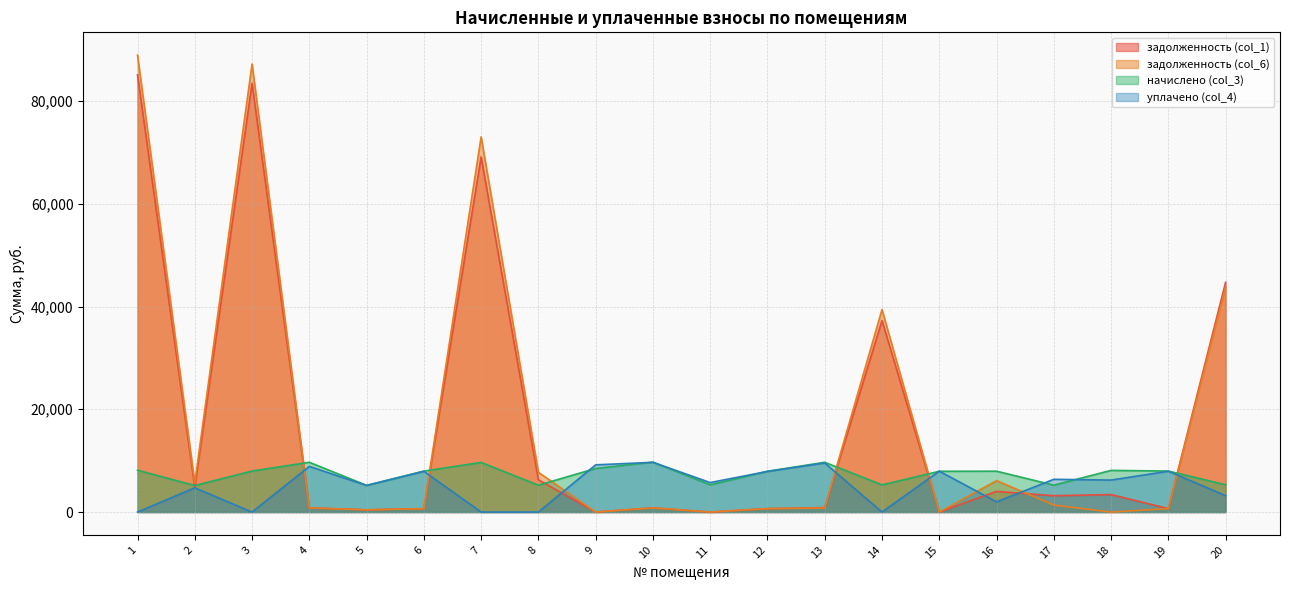

At which category does the chart reach its minimum across all series?

9